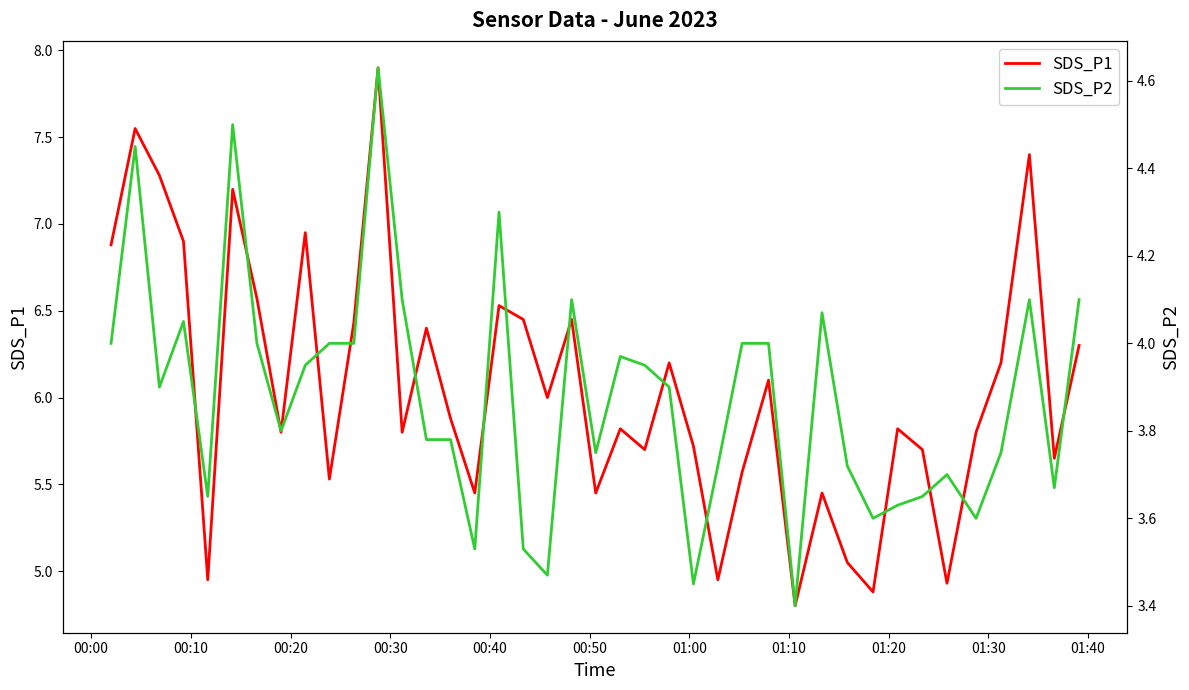

What is the minimum value for SDS_P2?

3.4